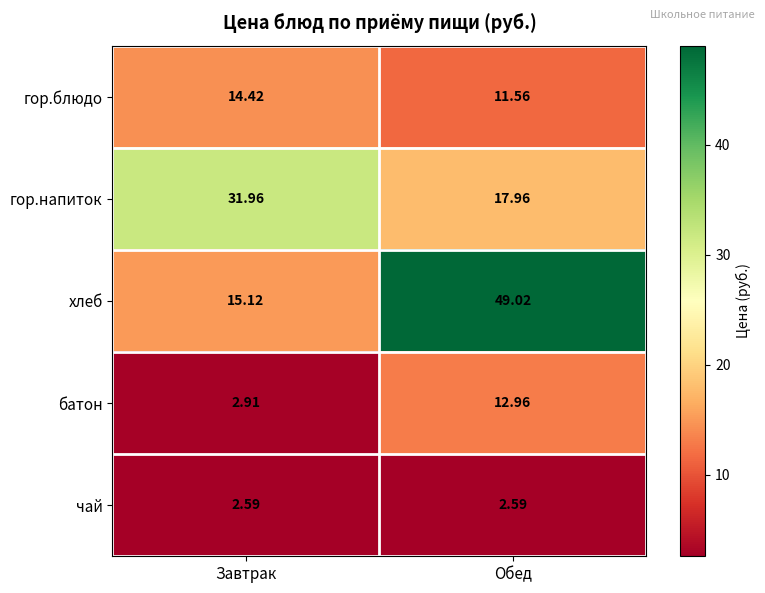

Rank the series by their maximum value, from highest to lowest.

хлеб, гор.напиток, гор.блюдо, батон, чай